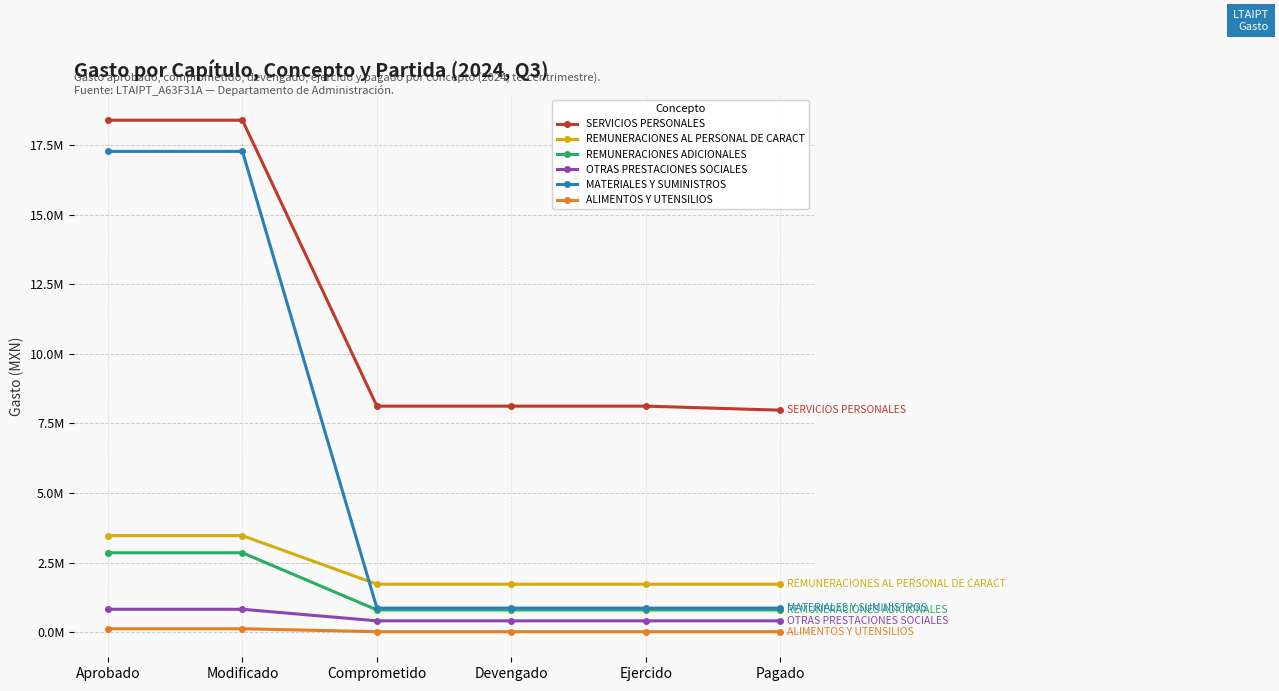

Reading right to left, extract all data points from this chart.

SERVICIOS PERSONALES: Pagado=7977797	Ejercido=8123019	Devengado=8123019	Comprometido=8123019	Modificado=18395653	Aprobado=18395653
REMUNERACIONES AL PERSONAL DE CARACT: Pagado=1725581	Ejercido=1725581	Devengado=1725581	Comprometido=1725581	Modificado=3471240	Aprobado=3471240
REMUNERACIONES ADICIONALES: Pagado=800891	Ejercido=800891	Devengado=800891	Comprometido=800891	Modificado=2855339	Aprobado=2855339
OTRAS PRESTACIONES SOCIALES: Pagado=409293	Ejercido=409293	Devengado=409293	Comprometido=409293	Modificado=825348	Aprobado=825348
MATERIALES Y SUMINISTROS: Pagado=866491	Ejercido=866491	Devengado=866491	Comprometido=866491	Modificado=17274934	Aprobado=17274934
ALIMENTOS Y UTENSILIOS: Pagado=19222	Ejercido=19222	Devengado=19222	Comprometido=19222	Modificado=125000	Aprobado=125000